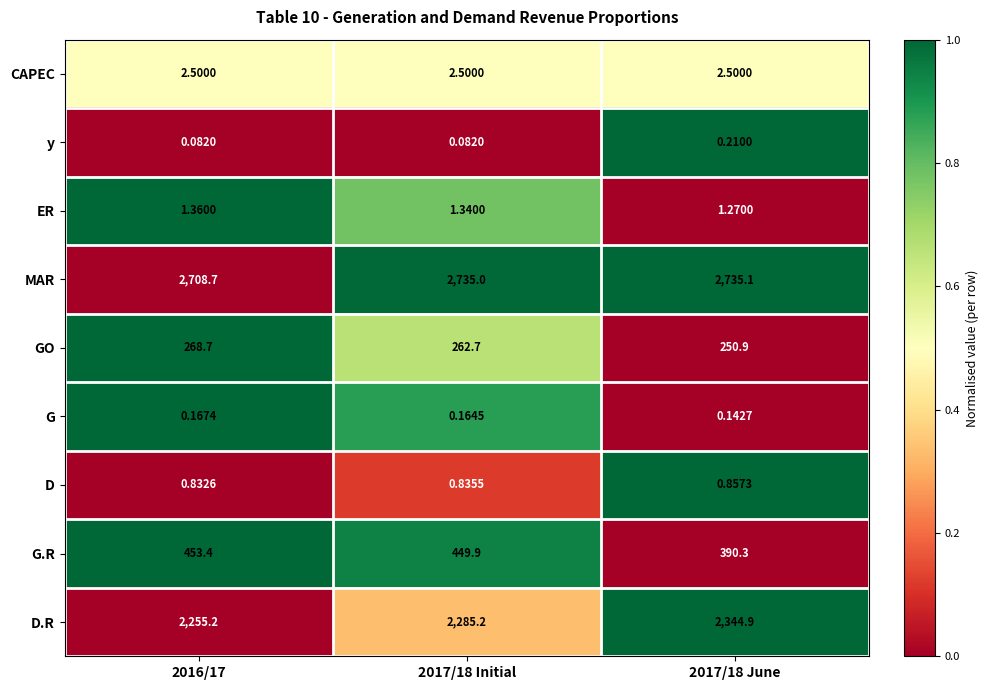

Is the value of y at 2016/17 greater than the value of MAR at 2016/17?

No